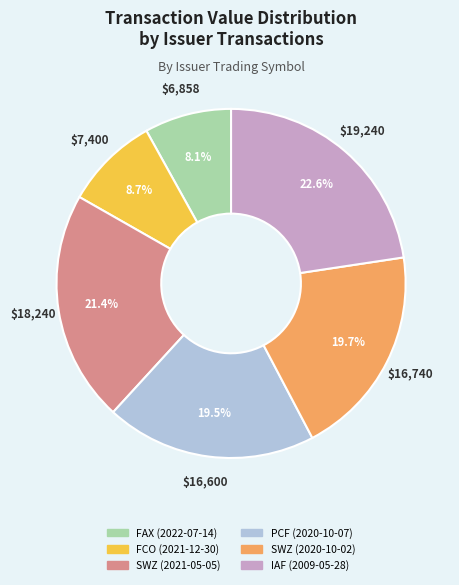

Is there any slice that represents more than half of the pie?

No